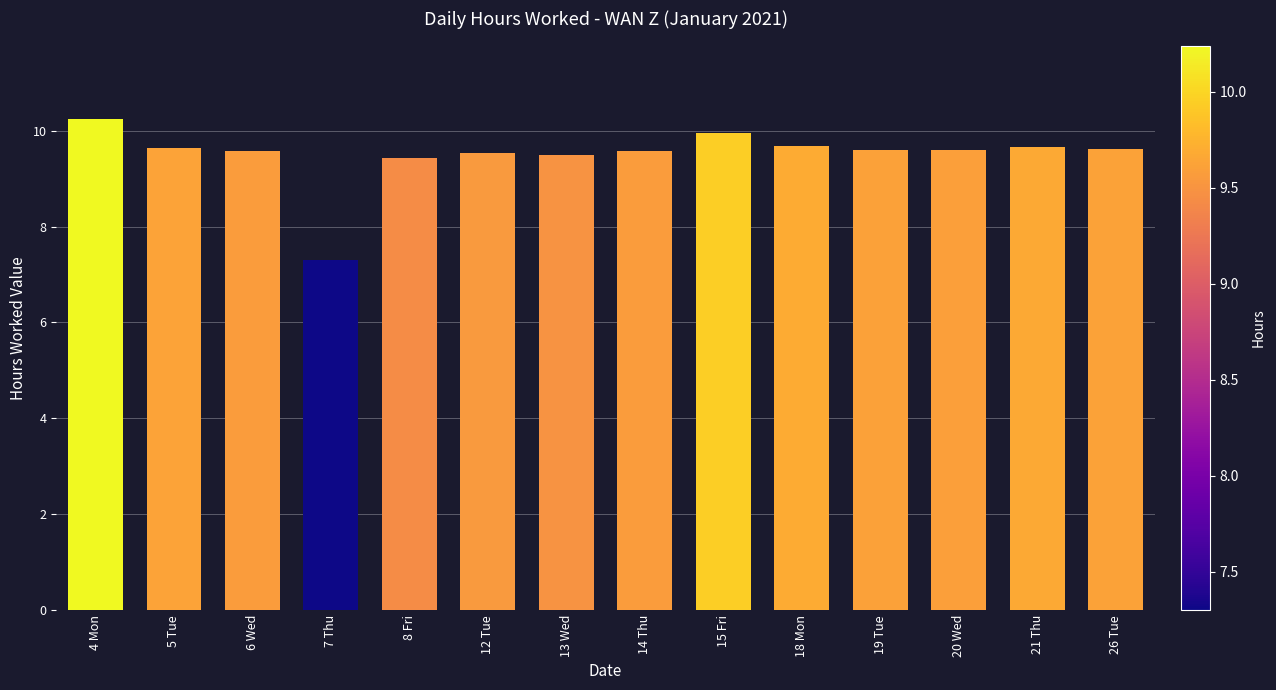

What is the sum of the values at 15 Fri and 12 Tue?

19.5